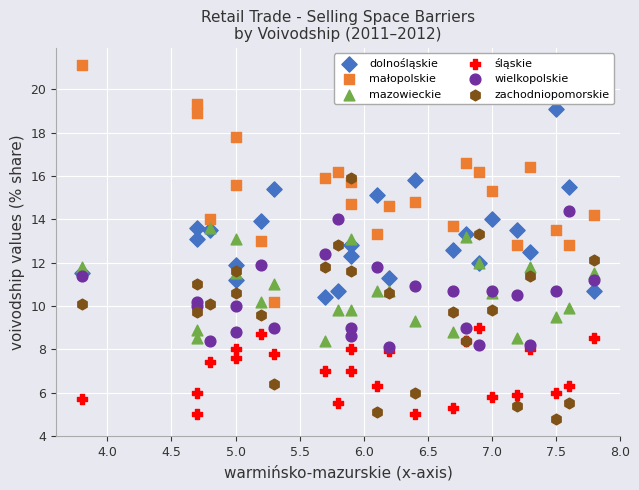

Which series has the widest spread of Y values?

zachodniopomorskie